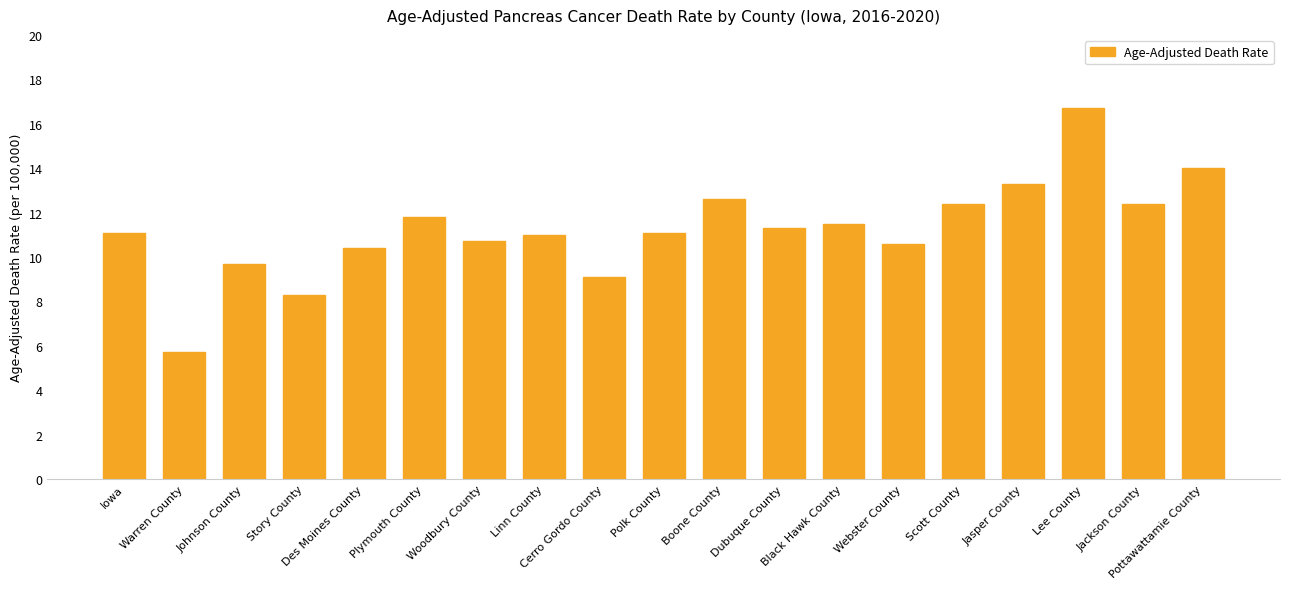

What is the greatest value displayed?

16.7